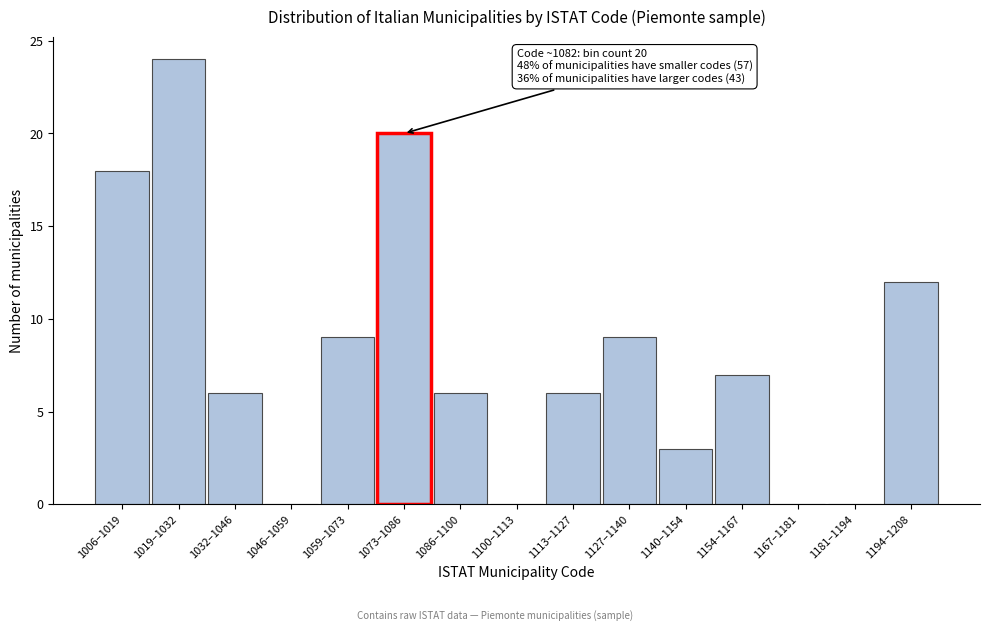

Reading left to right, transcribe all the data shown in this chart.

1006–1019=18	1019–1032=24	1032–1046=6	1046–1059=0	1059–1073=9	1073–1086=20	1086–1100=6	1100–1113=0	1113–1127=6	1127–1140=9	1140–1154=3	1154–1167=7	1167–1181=0	1181–1194=0	1194–1208=12